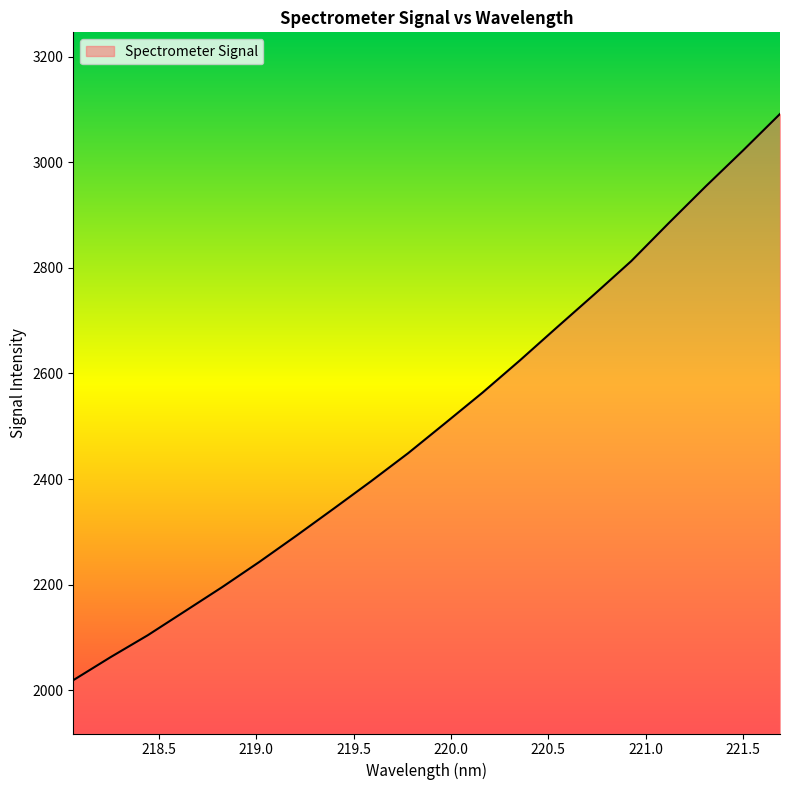

What is the minimum value shown in the chart?

2019.0